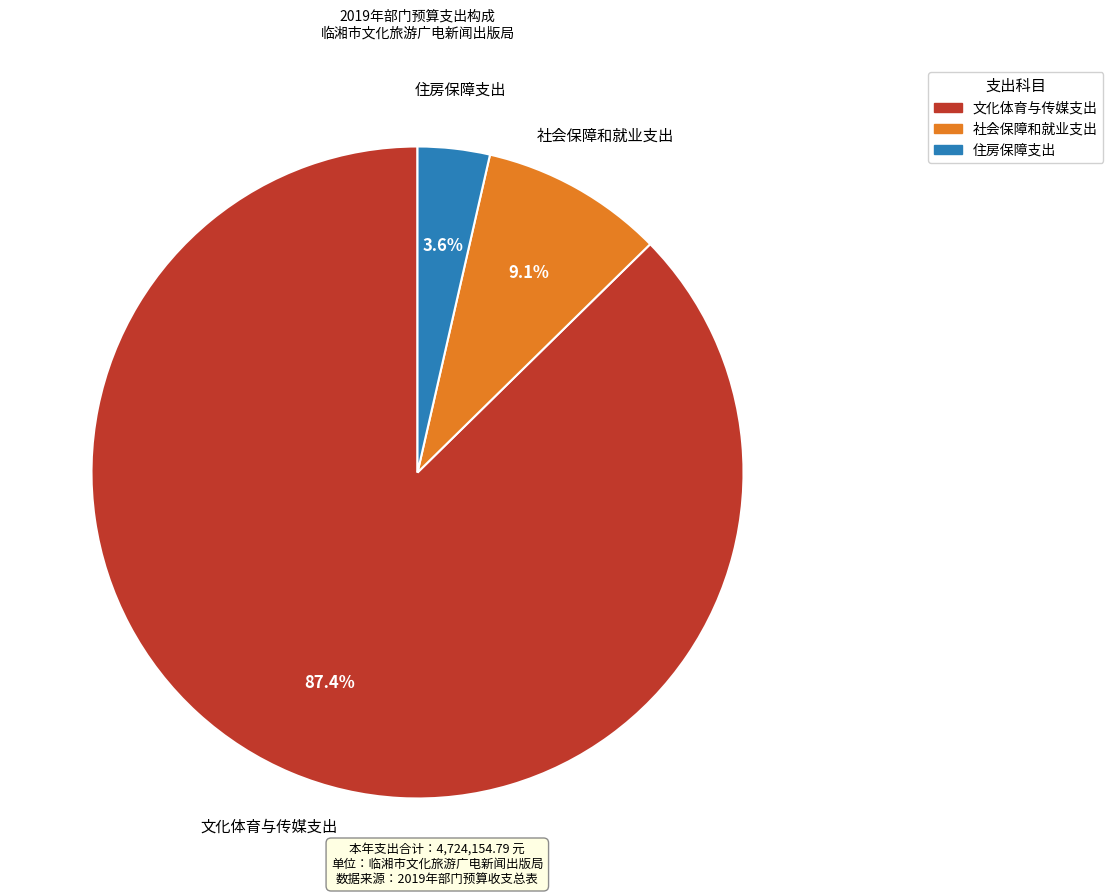

Count the number of slices in the pie.

3